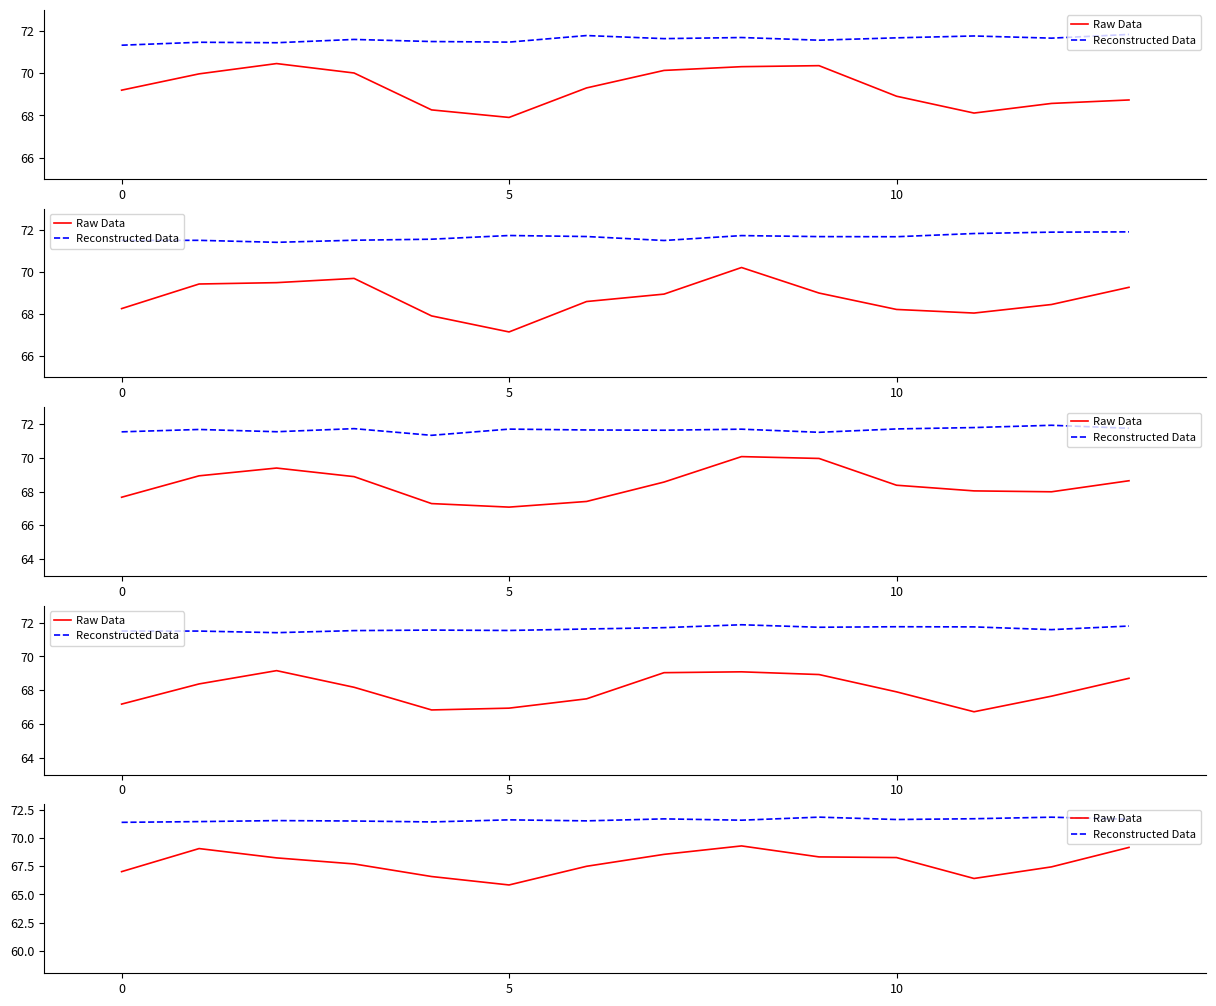

Is it true that Raw Data equals 68.3 at 9?

True